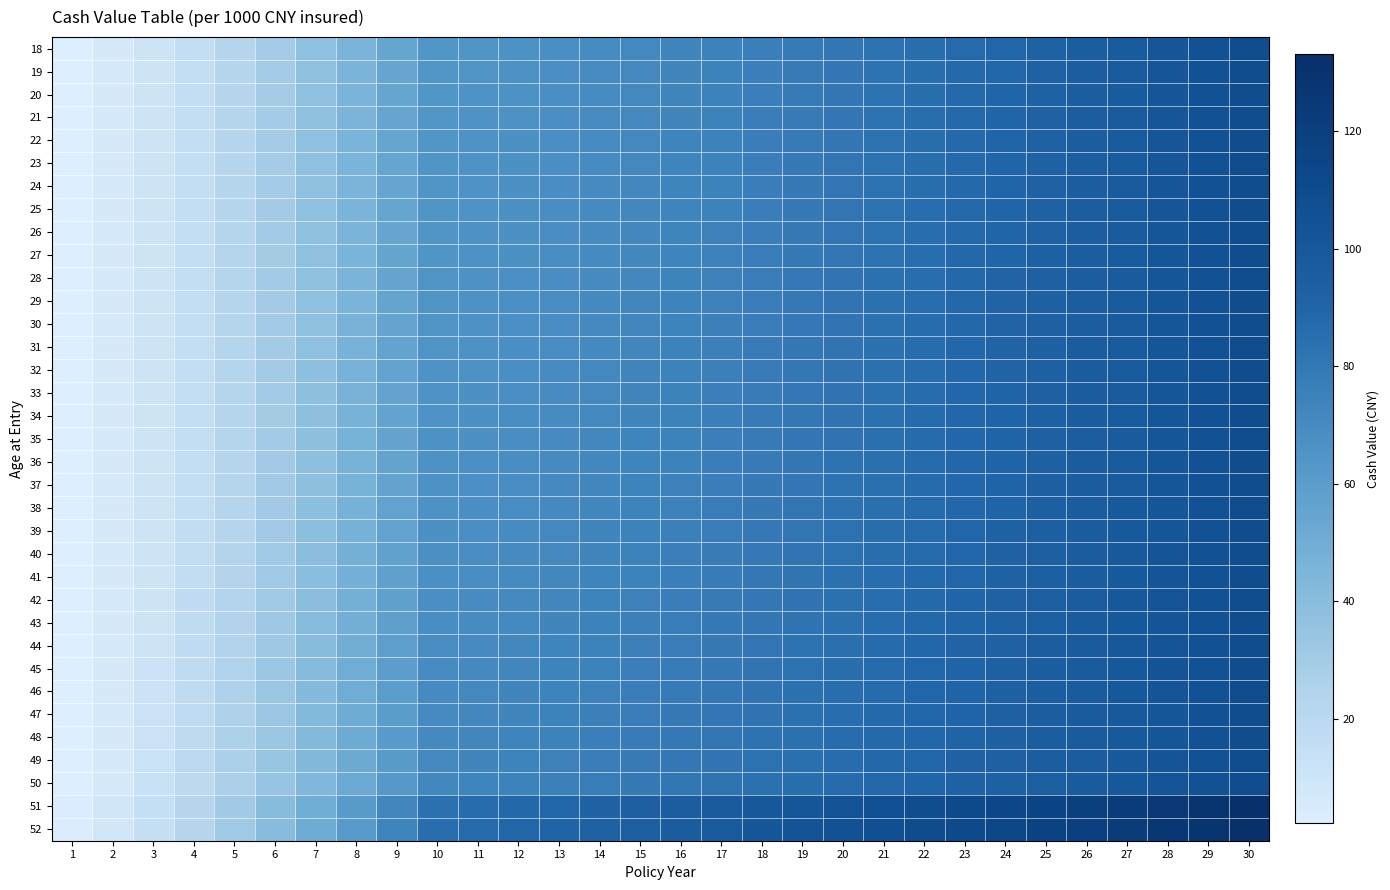

At how many categories does at least one series exceed 24?

26